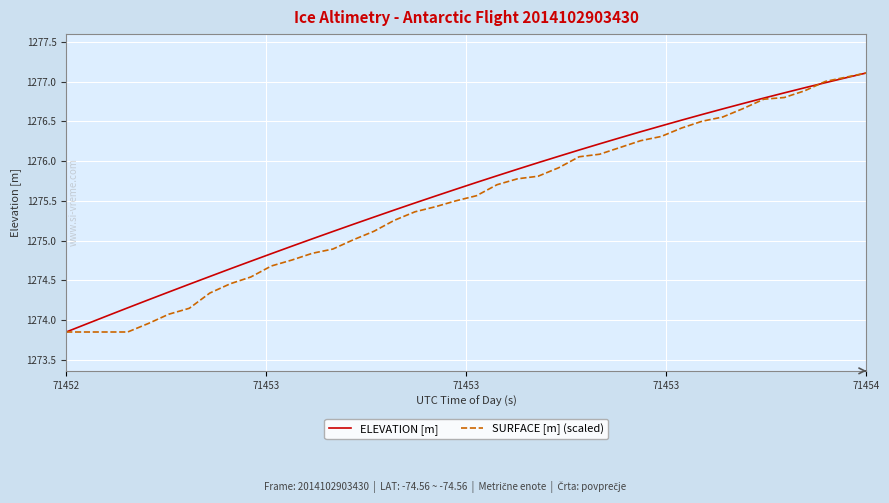

What are all the series names shown in the legend?

ELEVATION [m], SURFACE [m] (scaled)